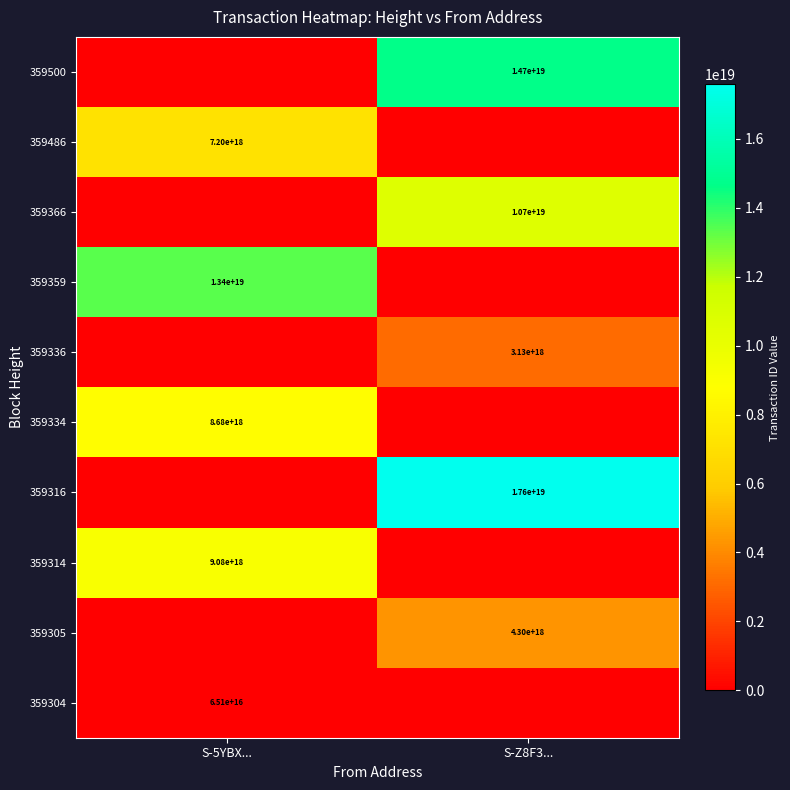

True or false: 359316 has a value of 30614844337173073920 at S-Z8F3....

False